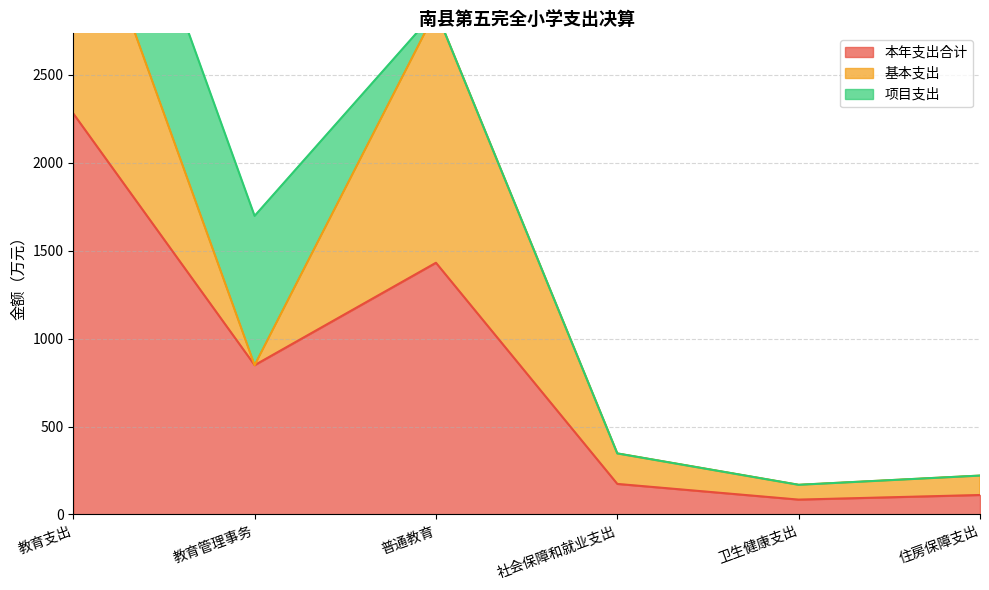

What is the label of the 3rd point from the left?

普通教育